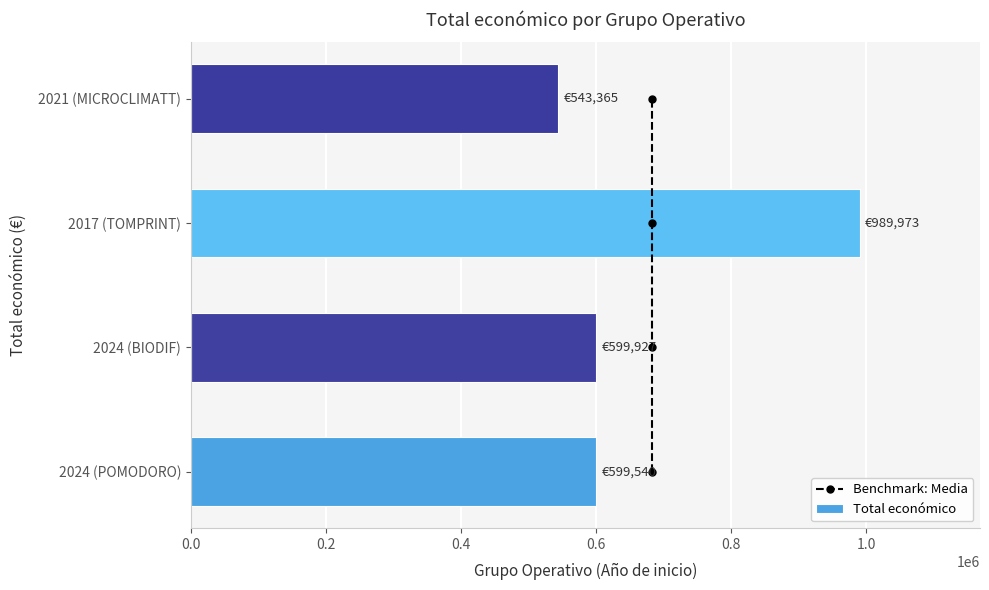

Count the Benchmark: Media values in the range 1 to 3.

3